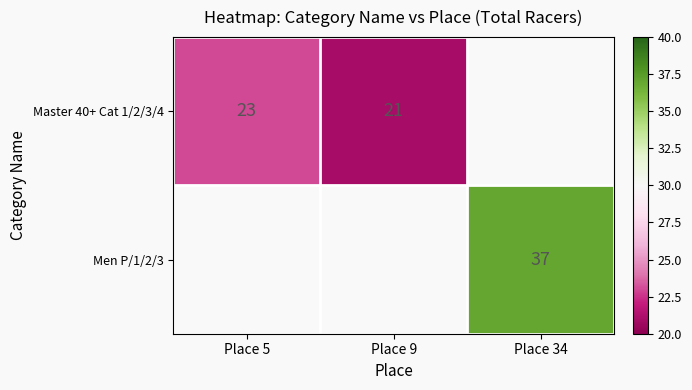

The value of Master 40+ Cat 1/2/3/4 at Place 9 is 5. True or false?

False